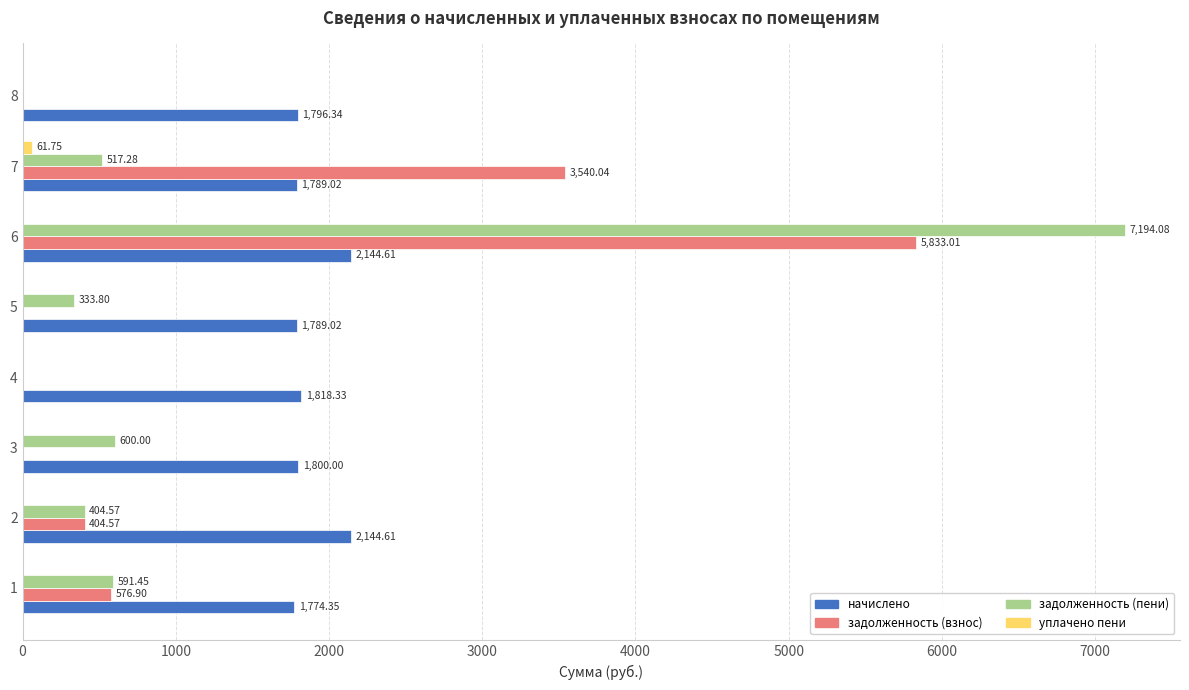

Which series changed the most between 5 and 8?

задолженность (пени)